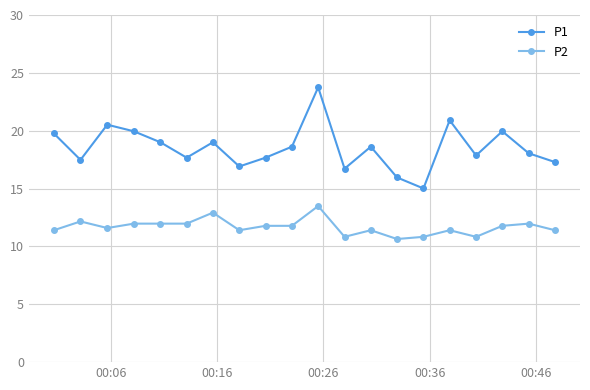

How many interior local peaks does the P1 series have?

6